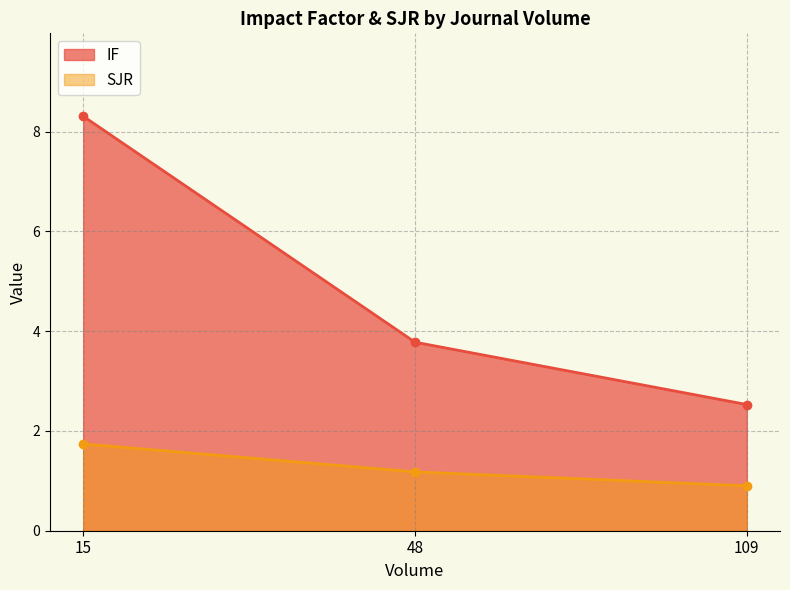

Is it true that IF equals 3.8 at 109?

False